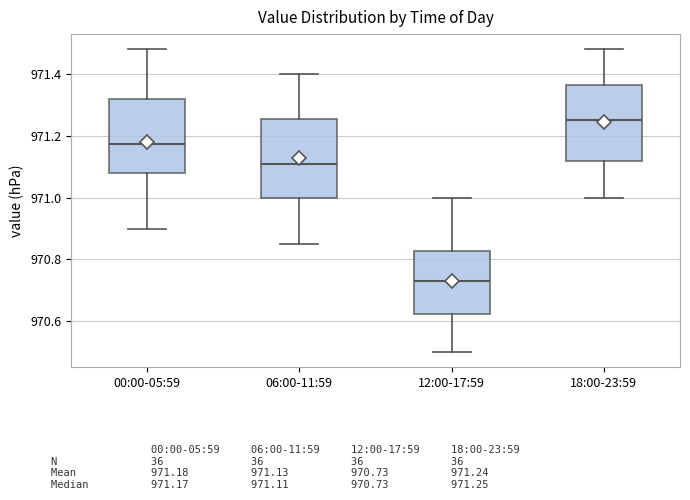

Reading left to right, read every box against the y-axis: the position of its median line, the range the box covers, and the ends of its whiskers. The values are not printed on the chart, so give them approximately, as read against the axis.

00:00-05:59: median 971.18, box 971.08 to 971.32, whiskers 970.90 to 971.48
06:00-11:59: median 971.12, box 971.00 to 971.26, whiskers 970.86 to 971.40
12:00-17:59: median 970.74, box 970.62 to 970.82, whiskers 970.50 to 971.00
18:00-23:59: median 971.26, box 971.12 to 971.36, whiskers 971.00 to 971.48